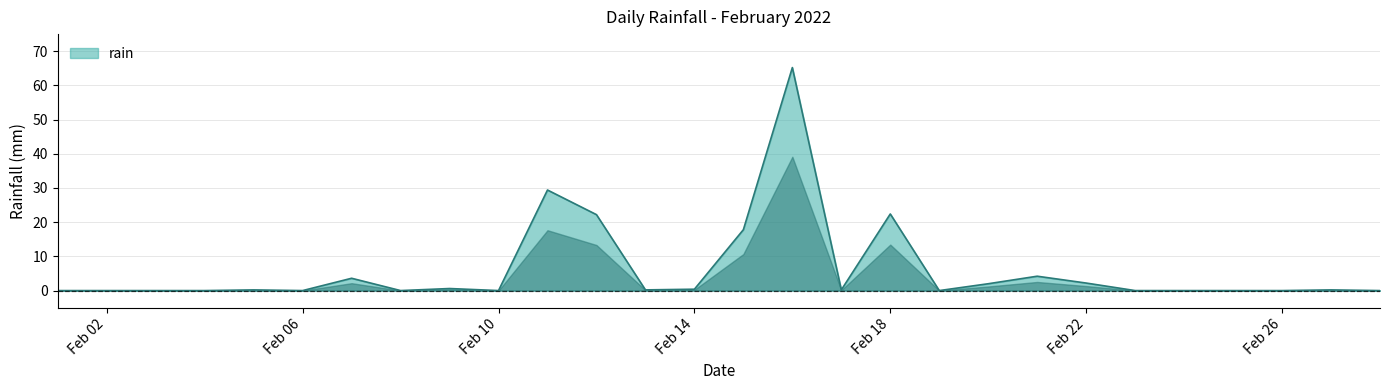

What is the difference between the maximum and minimum values?

65.2